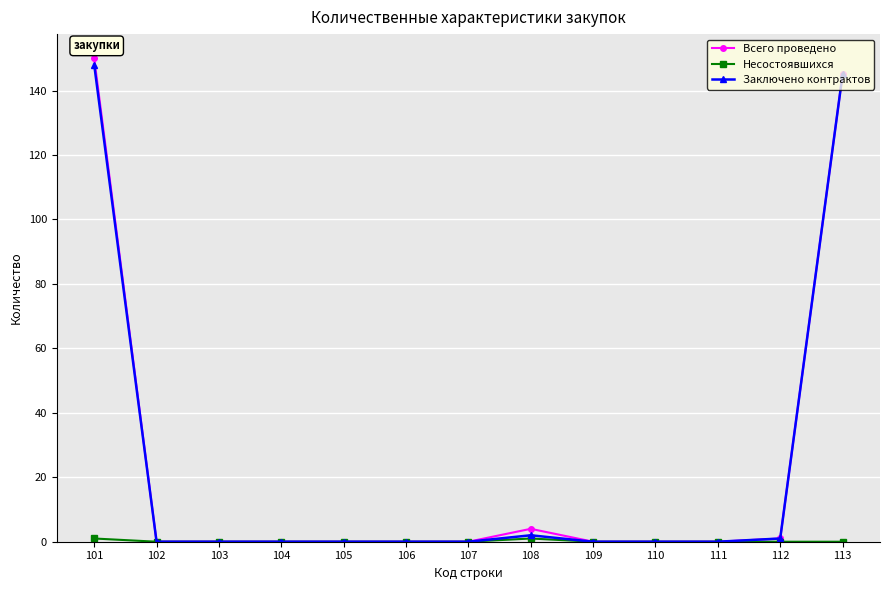

What is the maximum value shown in the chart?

150